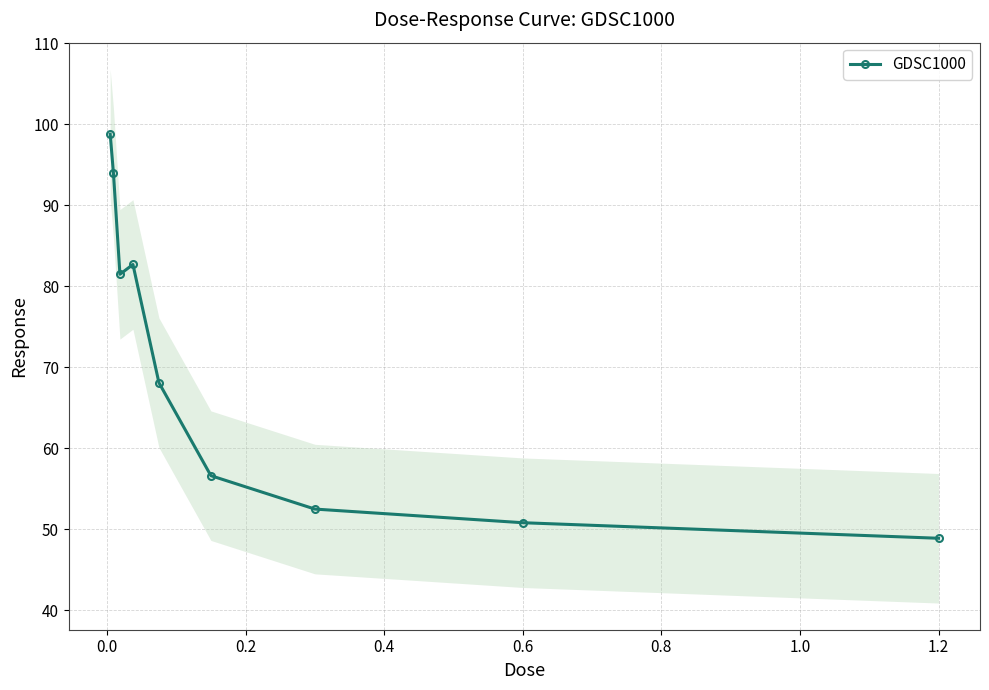

Count the number of data series in this chart.

1